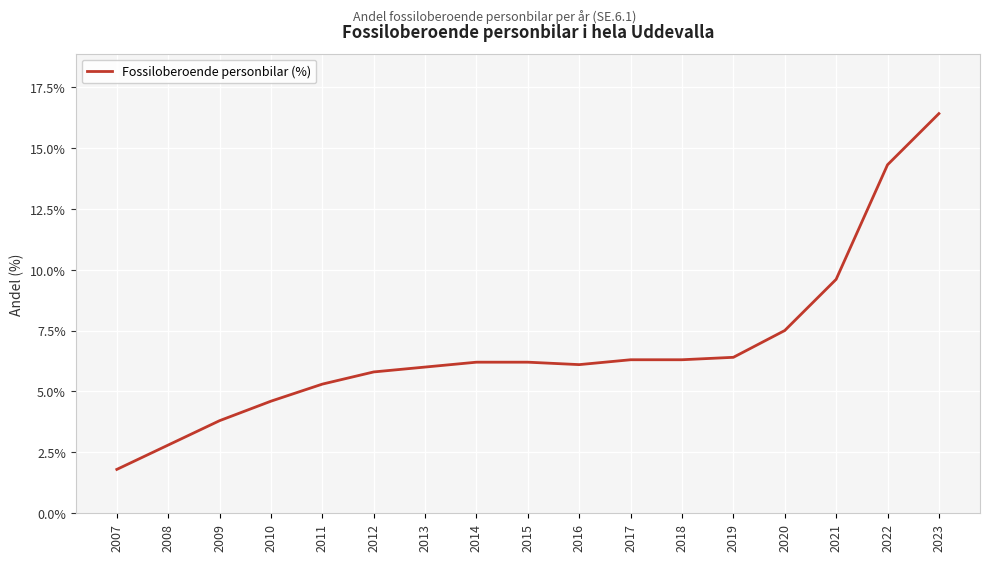

What is the maximum value shown in the chart?

16.4